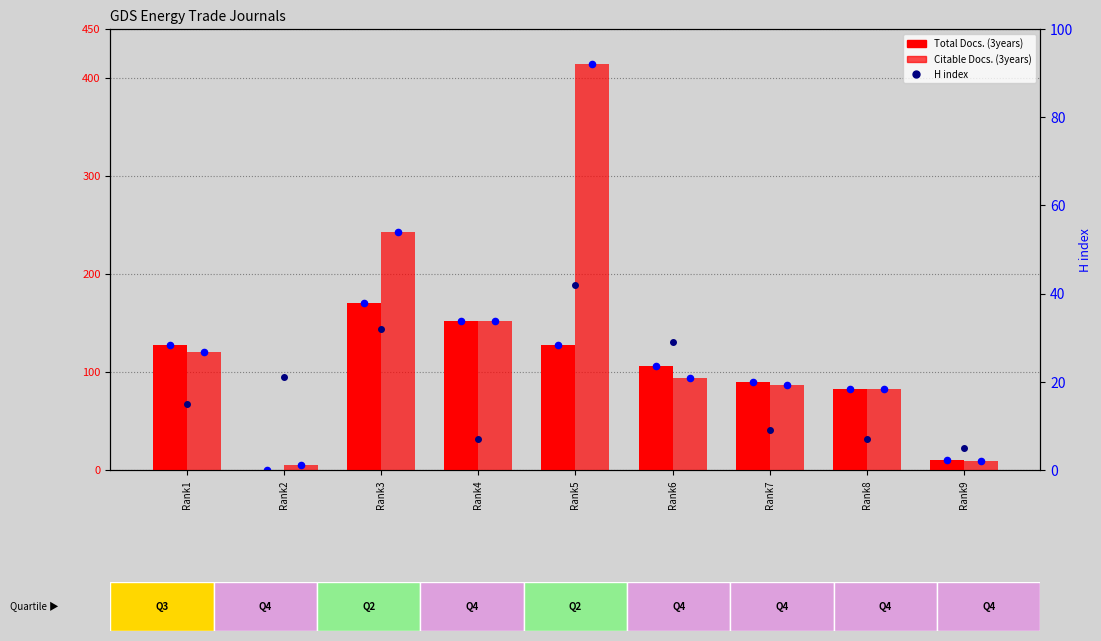

Which series reaches the maximum Y coordinate?

Citable Docs. (3years)